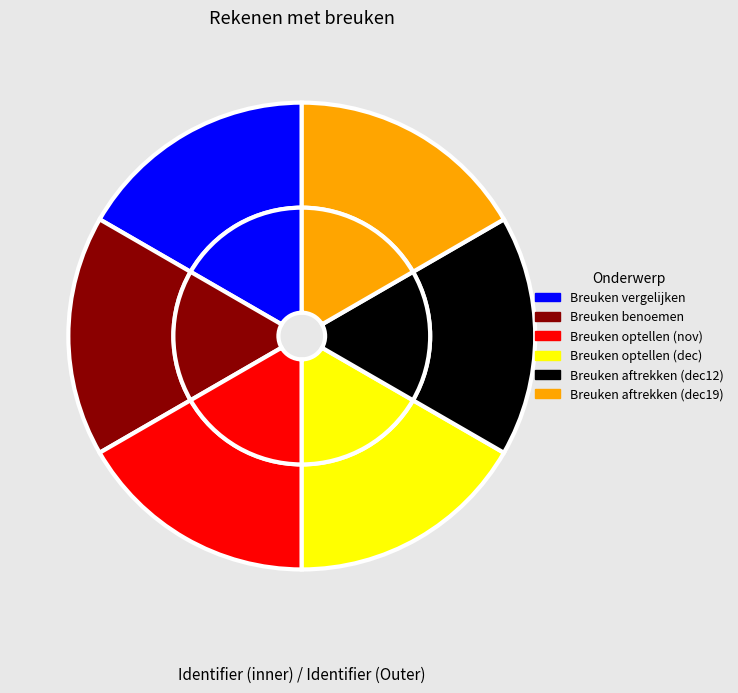

What is the ratio of the value at 21 november - Breuken benoemen to the value at 28 november - Breuken optellen?

1.0